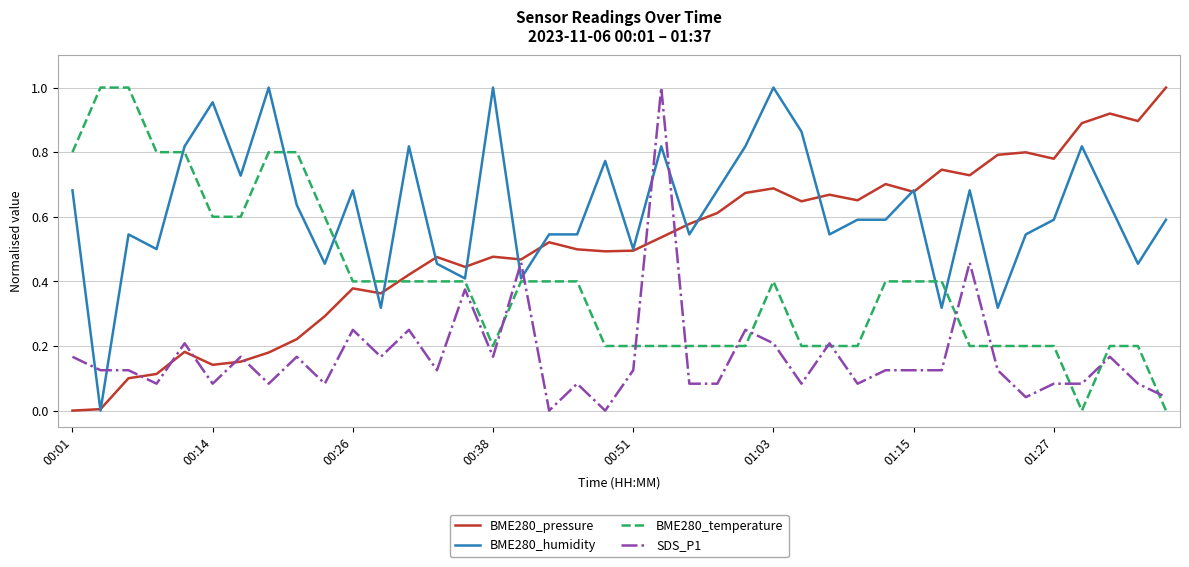

List the series in order of their overall mean, highest first.

BME280_humidity, BME280_pressure, BME280_temperature, SDS_P1